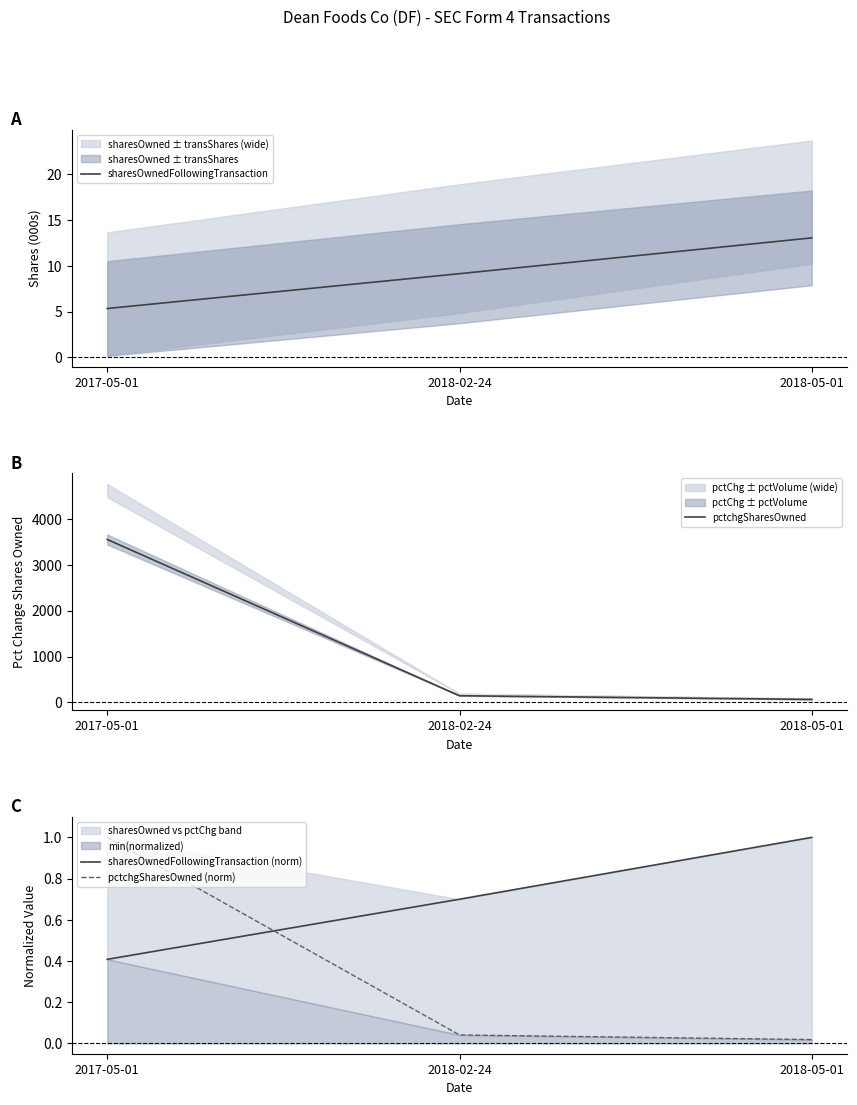

Reading left to right, transcribe all the data shown in this chart.

sharesOwnedFollowingTransaction: 2017-05-01=5.3	2018-02-24=9.1	2018-05-01=13.1
pctchgSharesOwned: 2017-05-01=3551.0	2018-02-24=146.0	2018-05-01=66.0
sharesOwnedFollowingTransaction (norm): 2017-05-01=0.4	2018-02-24=0.7	2018-05-01=1.0
pctchgSharesOwned (norm): 2017-05-01=1.0	2018-02-24=0.0	2018-05-01=0.0